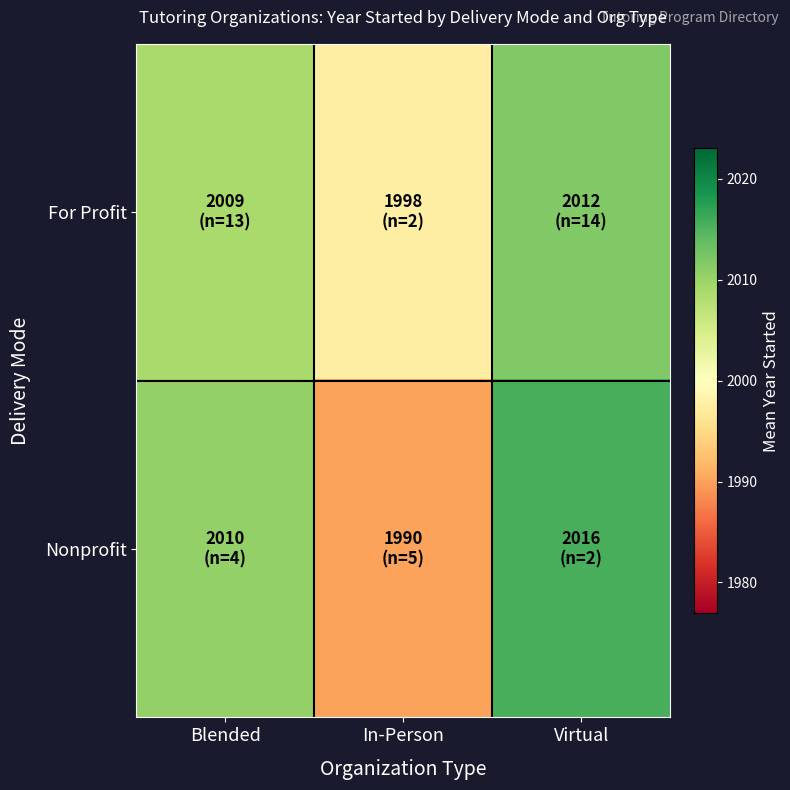

Rank the series at In-Person from highest to lowest value.

For Profit, Nonprofit